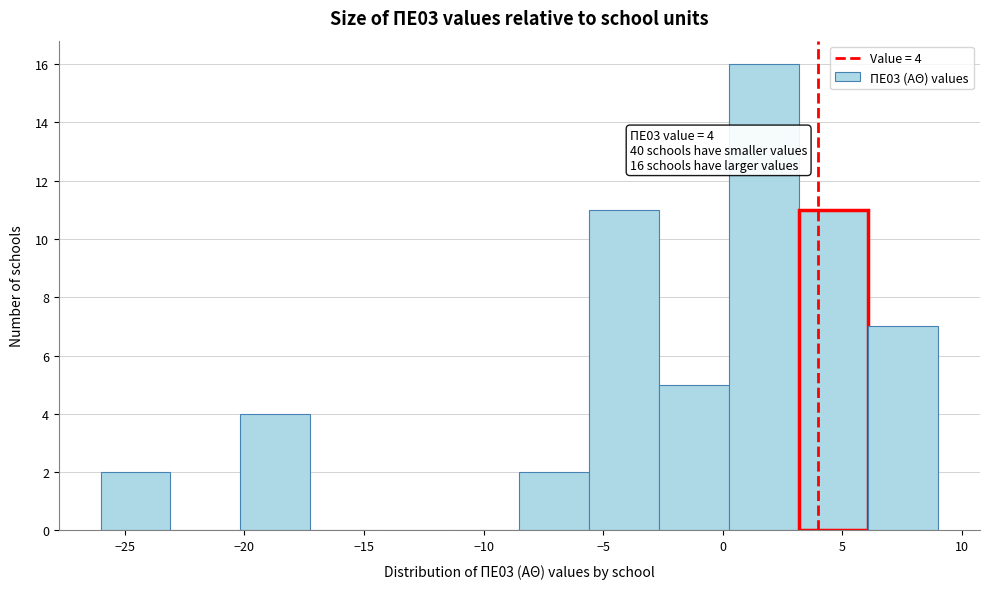

Over which range of the x-axis is the bar tallest?

0.5 to 3.0